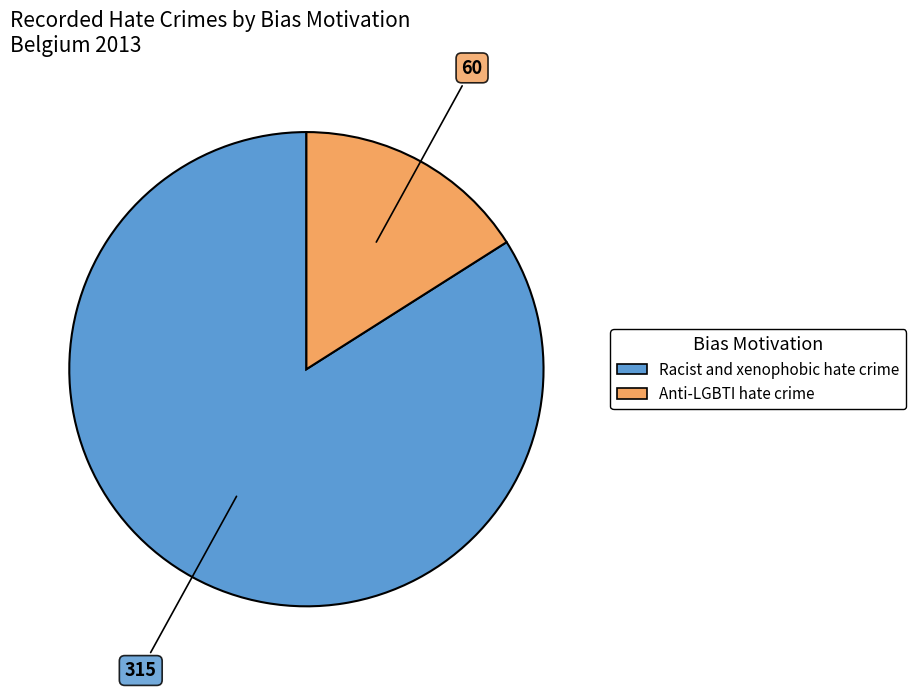

Which category has the biggest portion of the pie?

Racist and xenophobic hate crime